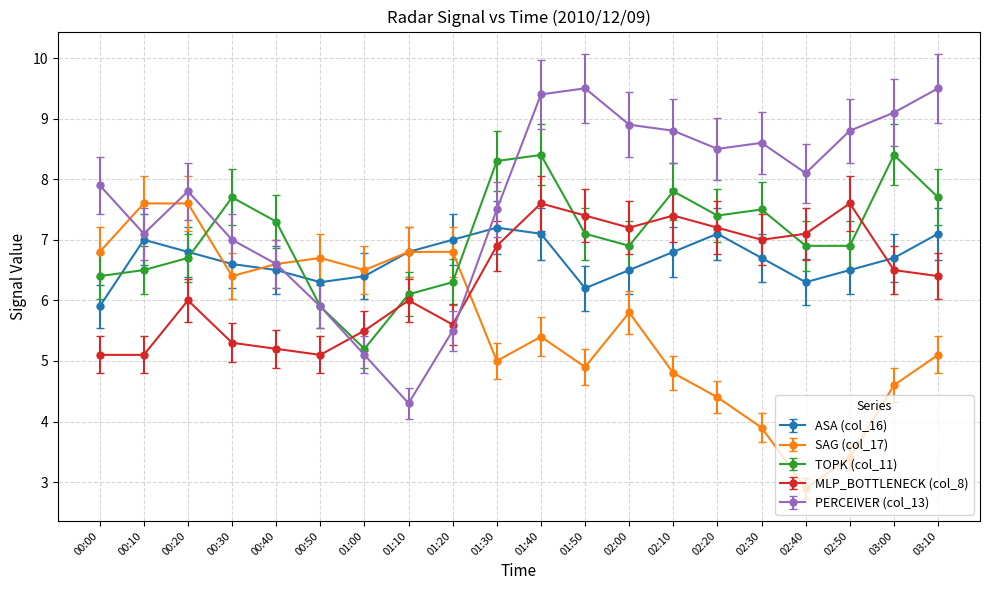

Rank the series by their average value, from highest to lowest.

PERCEIVER (col_13), TOPK (col_11), ASA (col_16), MLP_BOTTLENECK (col_8), SAG (col_17)